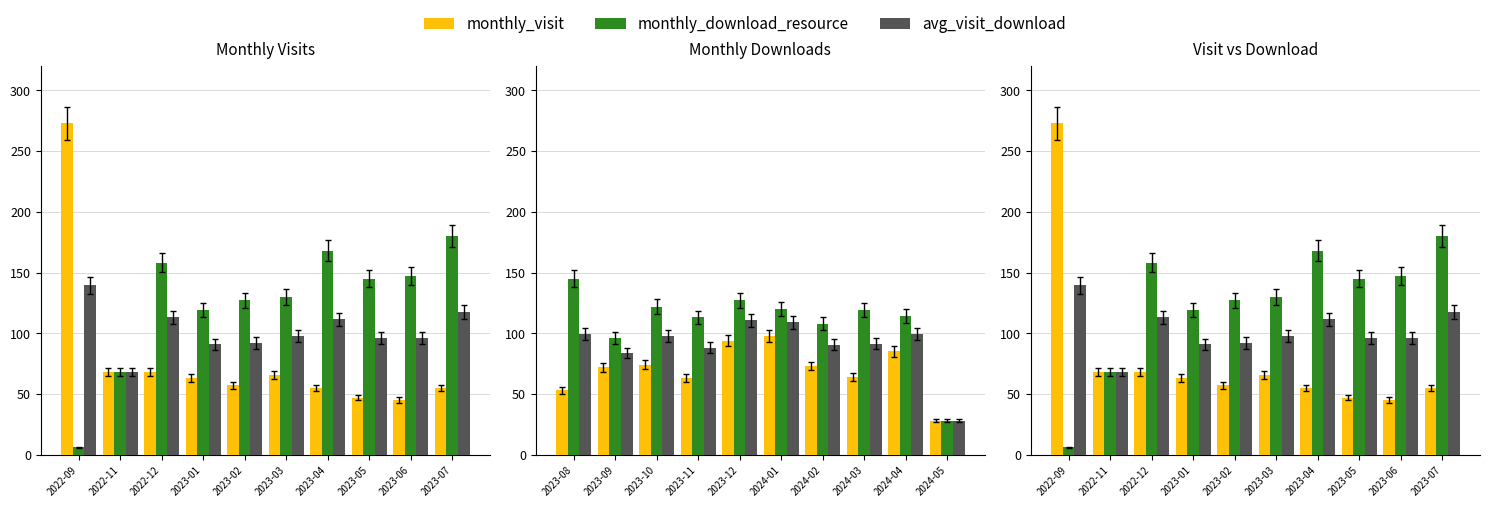

True or false: monthly_visit has a value of 78.6 at 2023-04.

False